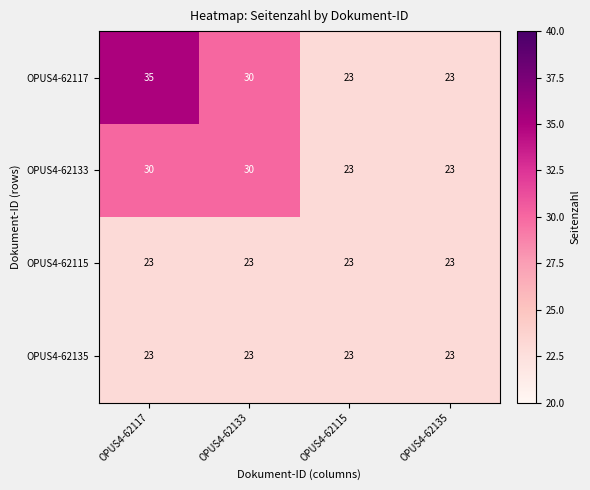

Where does the OPUS4-62117 series first go above 30?

OPUS4-62117